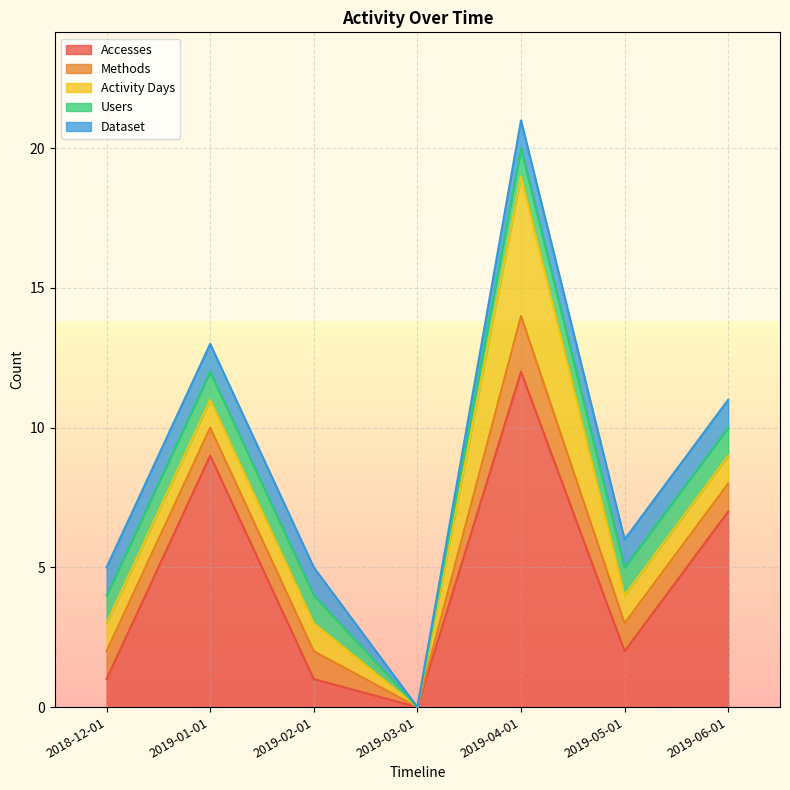

How many values in the Activity Days series are below 1?

1